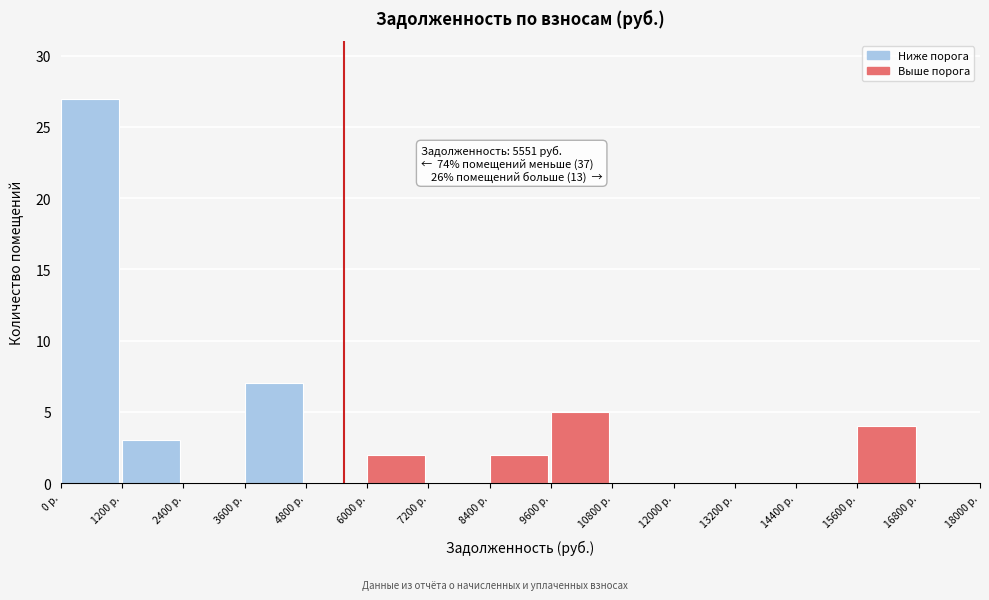

Over which range of the x-axis is the bar tallest?

0 to 1200